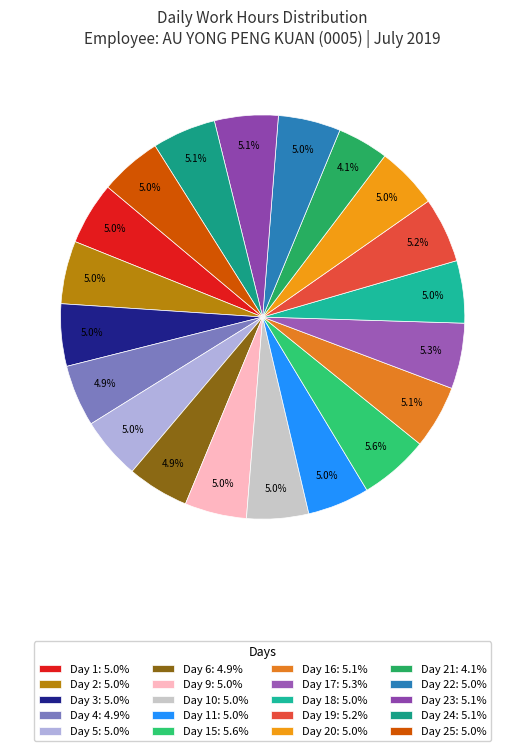

Rank the categories by value from lowest to highest.

Day 21, Day 4, Day 6, Day 9, Day 10, Day 11, Day 25, Day 20, Day 5, Day 3, Day 18, Day 22, Day 1, Day 2, Day 16, Day 23, Day 24, Day 19, Day 17, Day 15